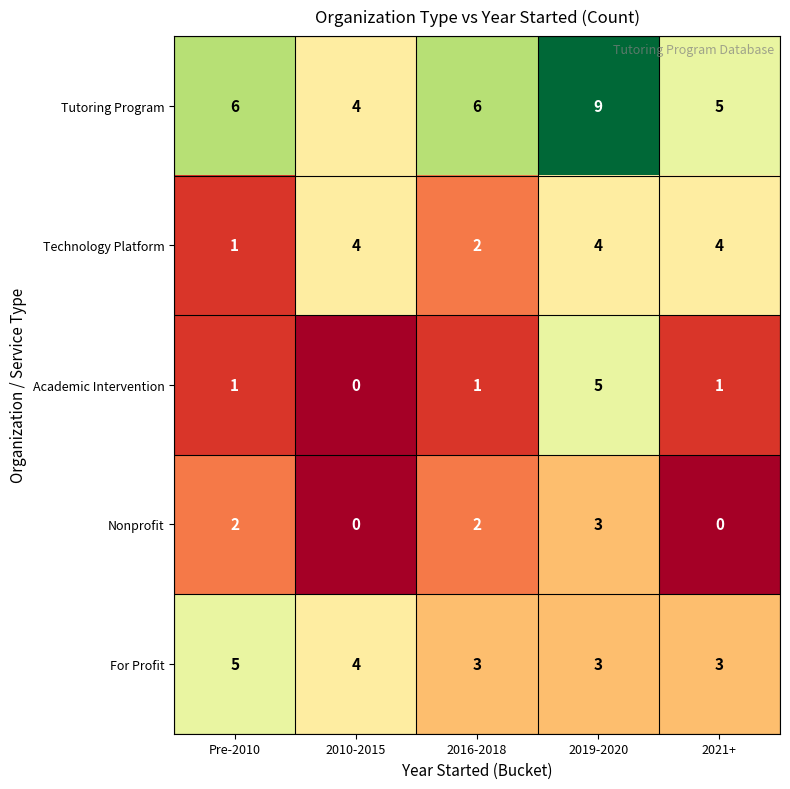

At how many categories does at least one series exceed 0?

5